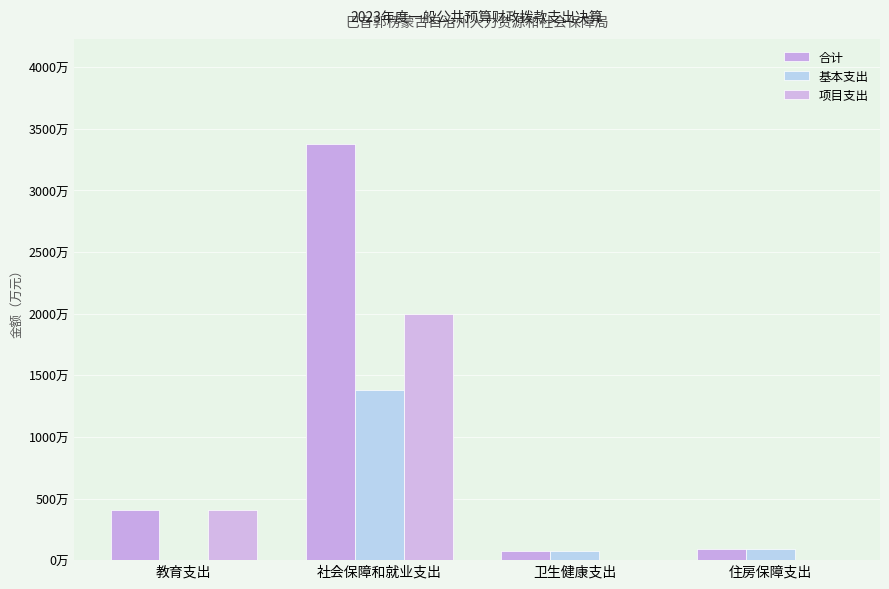

What is the average value of the 基本支出 series?

388.2